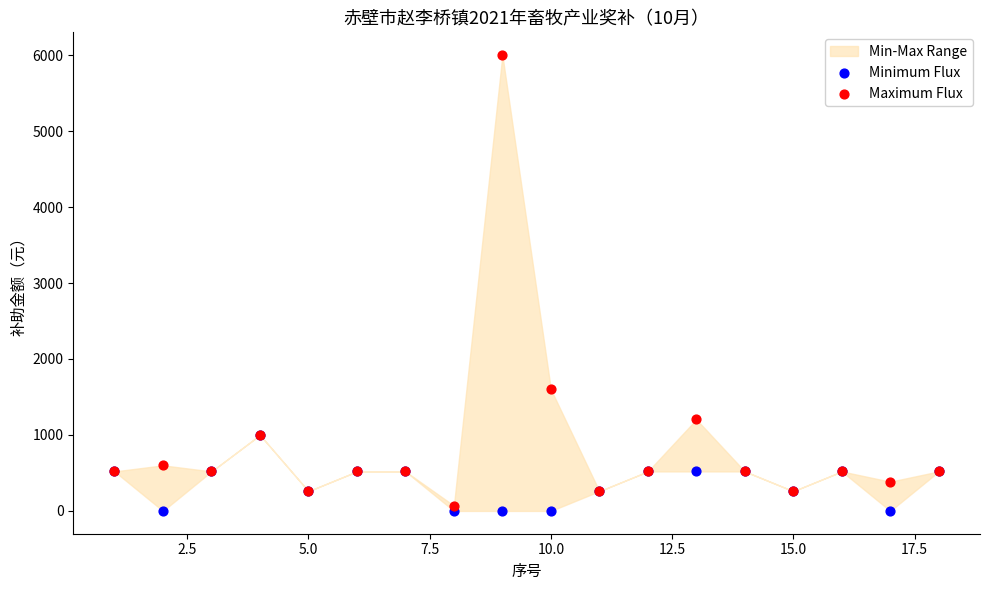

In the Maximum Flux series, what Y value is closest to 3035?

1600